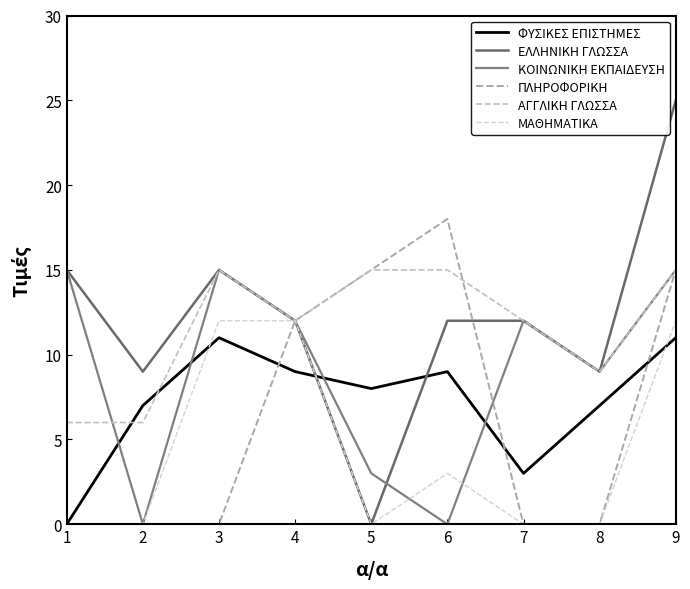

What is the highest value of the ΠΛΗΡΟΦΟΡΙΚΗ series?

18